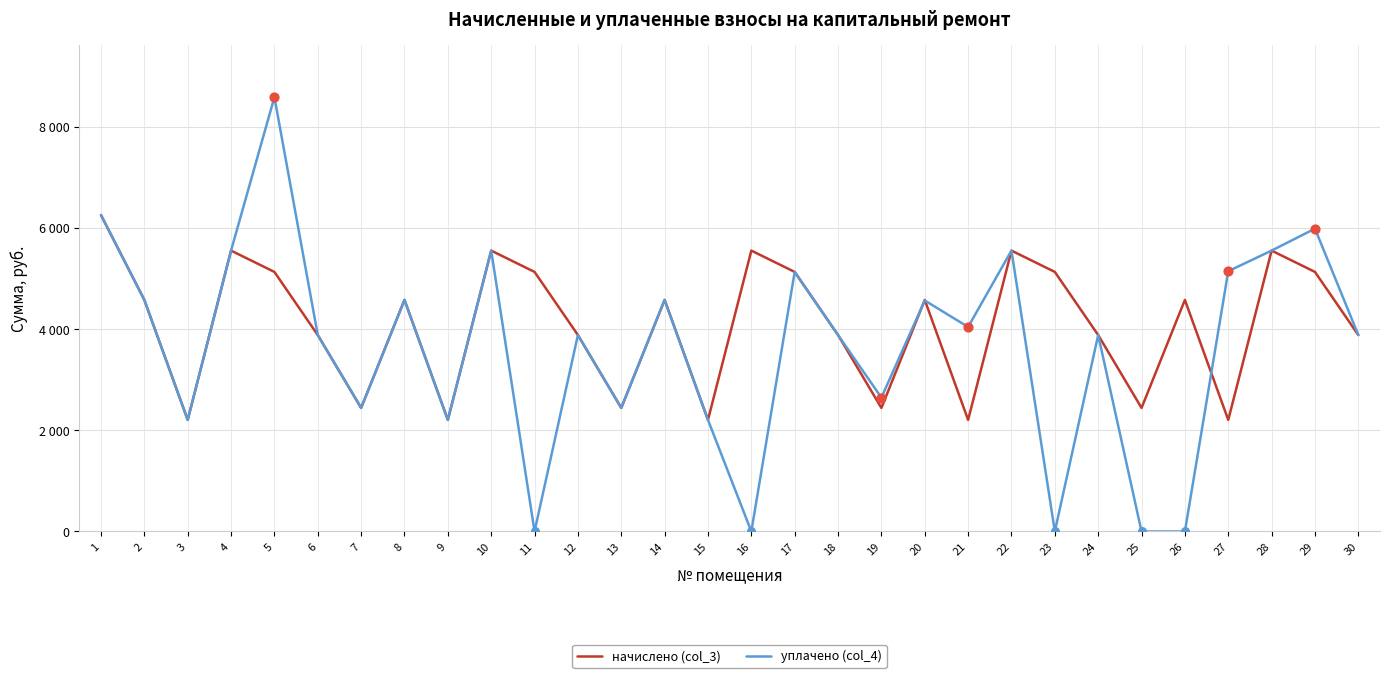

Which series has the largest total across all categories?

начислено (col_3)